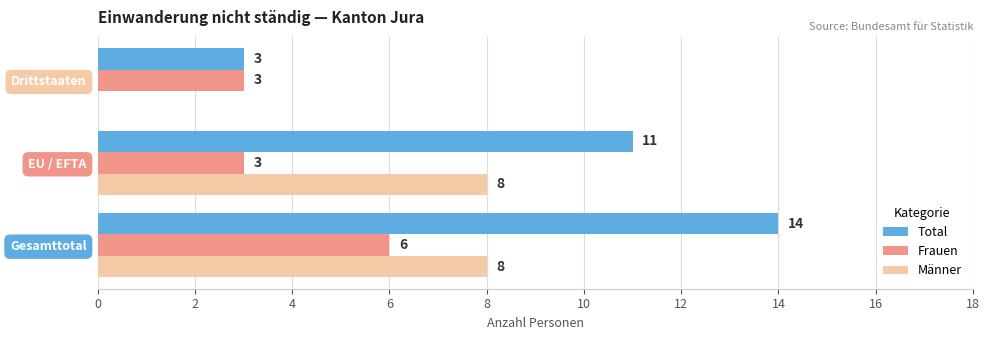

What is the maximum value for Total?

14